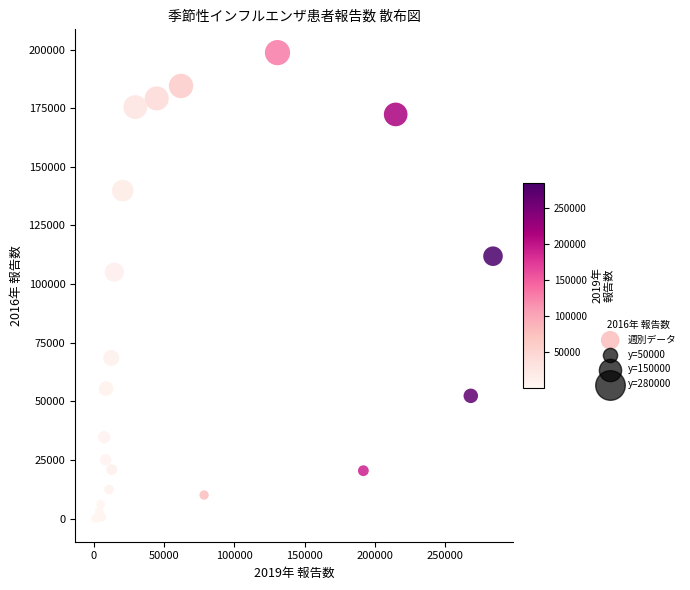

What Y value in the scatter plot is closest to 99379?

105077